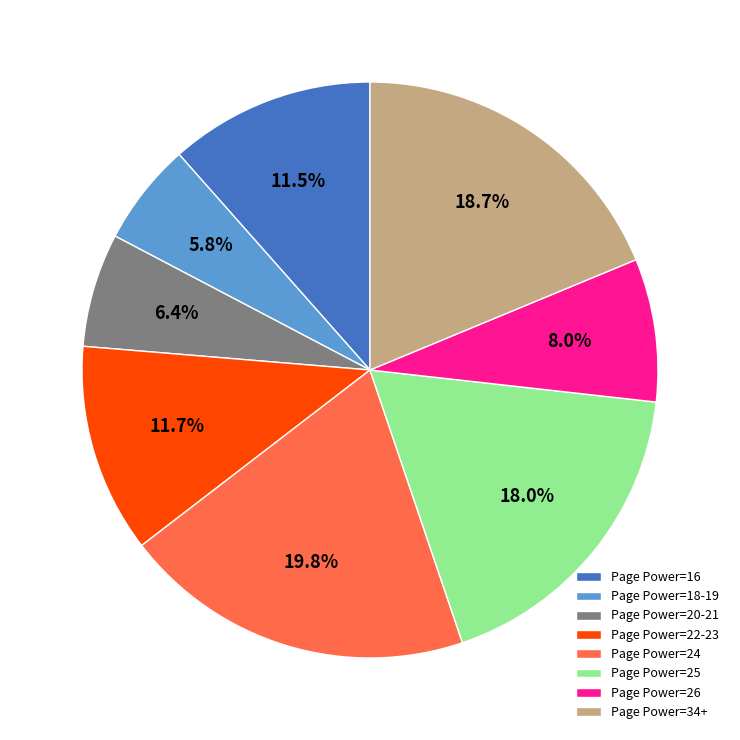

Do Page Power=18-19 and Page Power=16 together represent more than half of the pie?

No